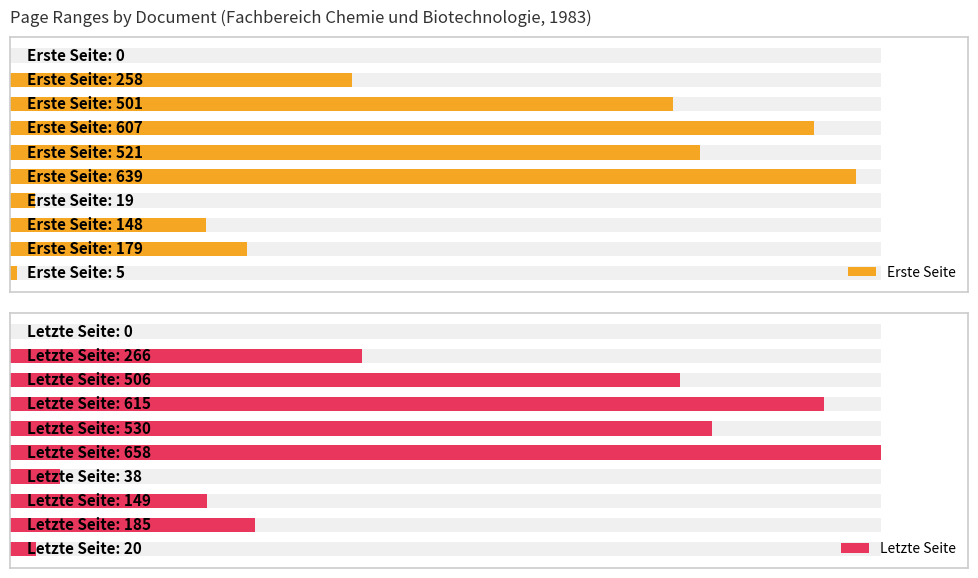

What are all the series names shown in the legend?

Erste Seite, Letzte Seite